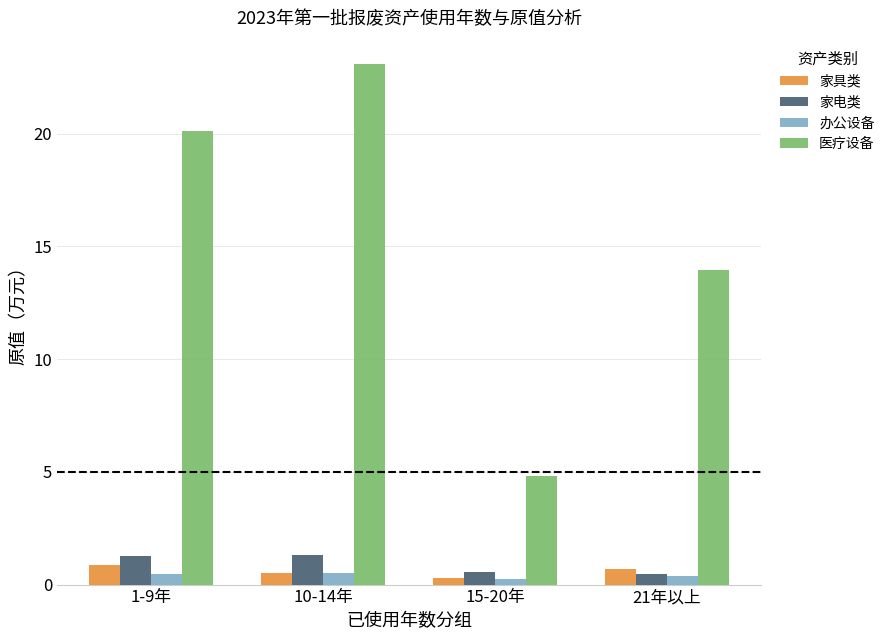

At how many categories does at least one series exceed 11?

3